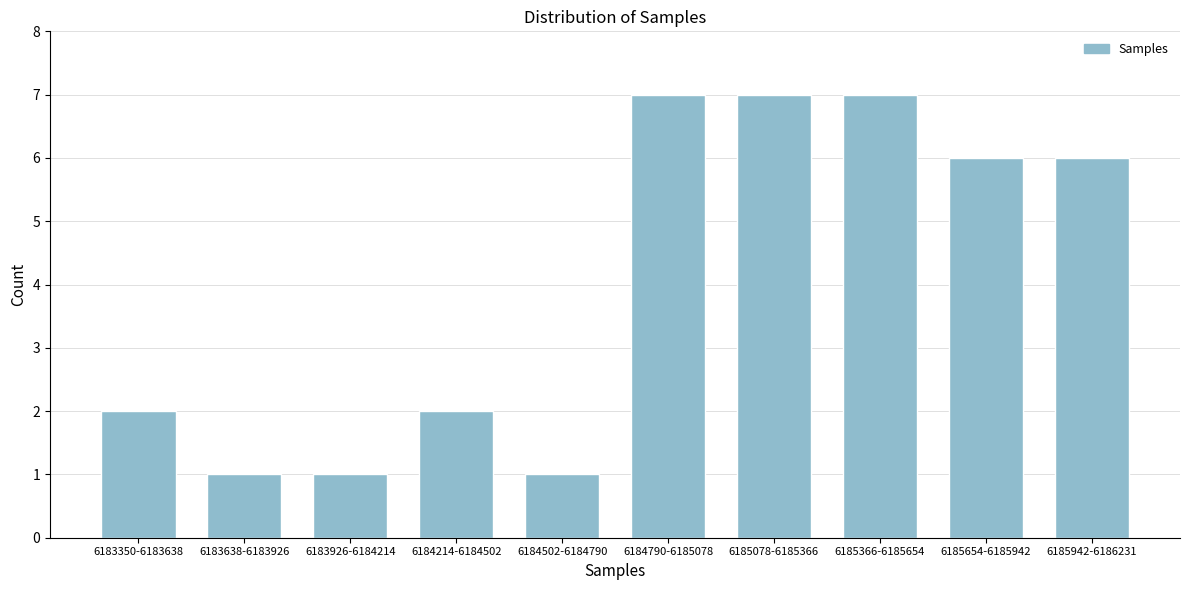

Reading left to right, transcribe all the data shown in this chart.

6183350-6183638=2	6183638-6183926=1	6183926-6184214=1	6184214-6184502=2	6184502-6184790=1	6184790-6185078=7	6185078-6185366=7	6185366-6185654=7	6185654-6185942=6	6185942-6186231=6